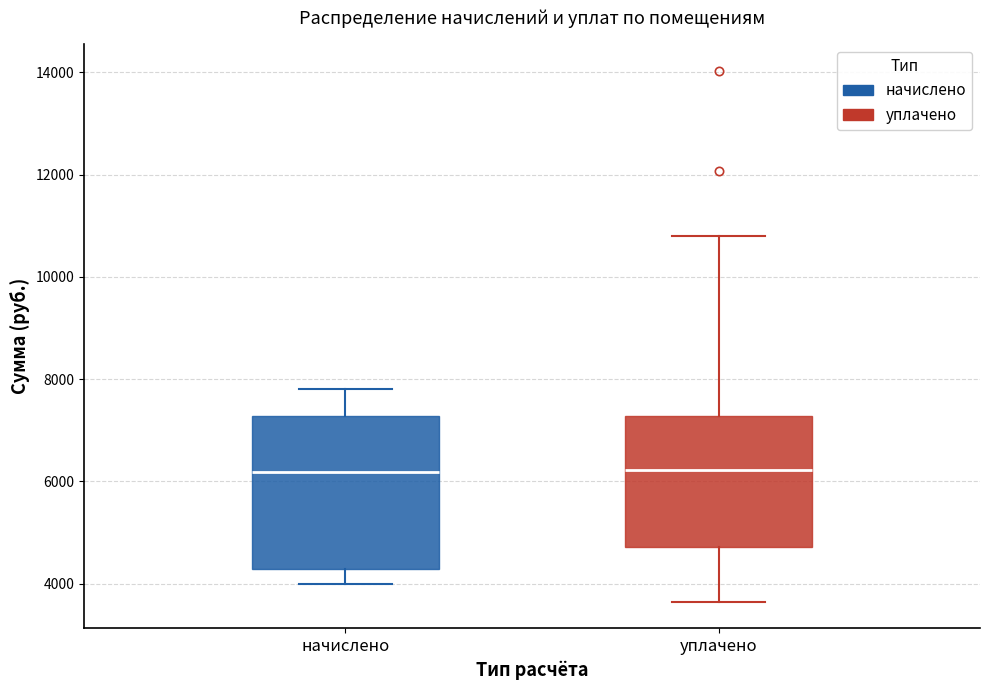

Reading left to right, transcribe this box plot: for each box, give where its median line is, the range the box spans, and where its two whiskers end, as read against the y-axis. The values are not printed on the chart, so give them approximately, as read against the axis.

начислено: median 6200, box 4200 to 7200, whiskers 4000 to 7800
уплачено: median 6200, box 4800 to 7200, whiskers 3600 to 10800